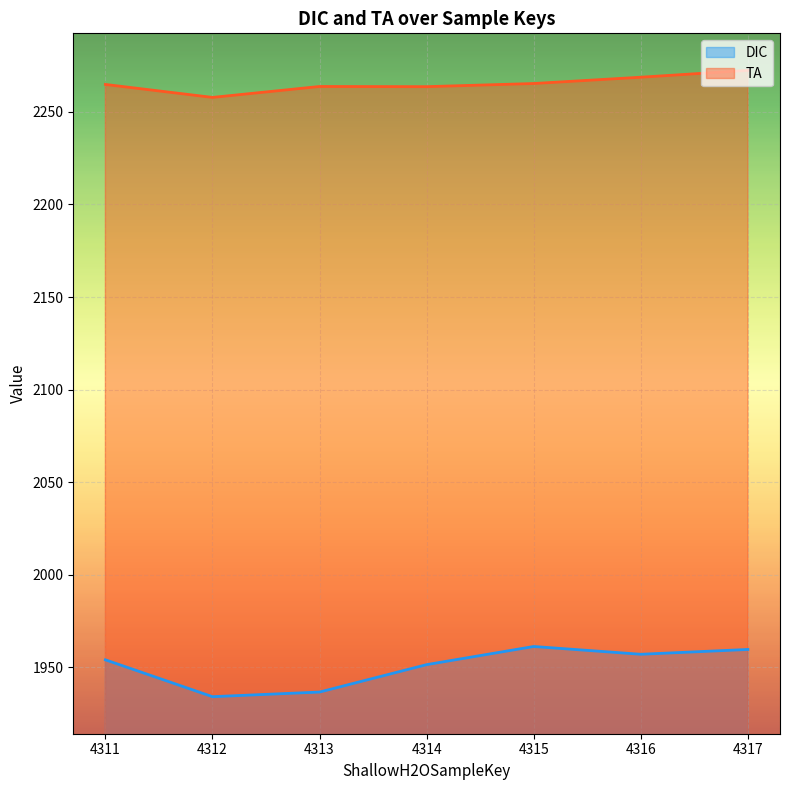

What is the maximum value shown in the chart?

2272.4